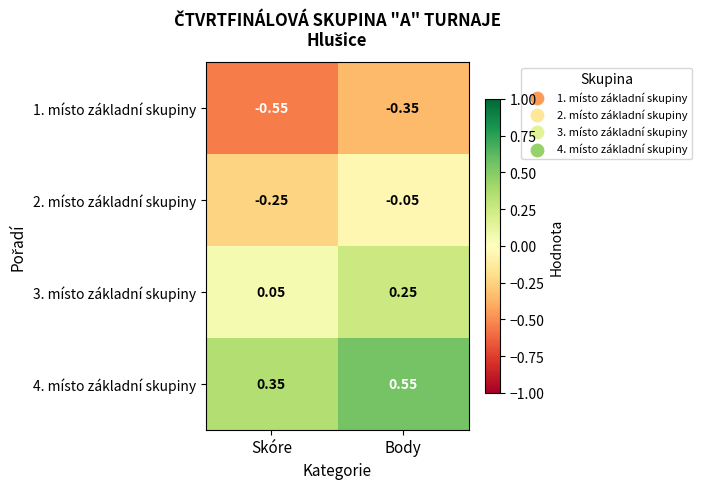

What is the difference between the highest and lowest values at Body?

0.9